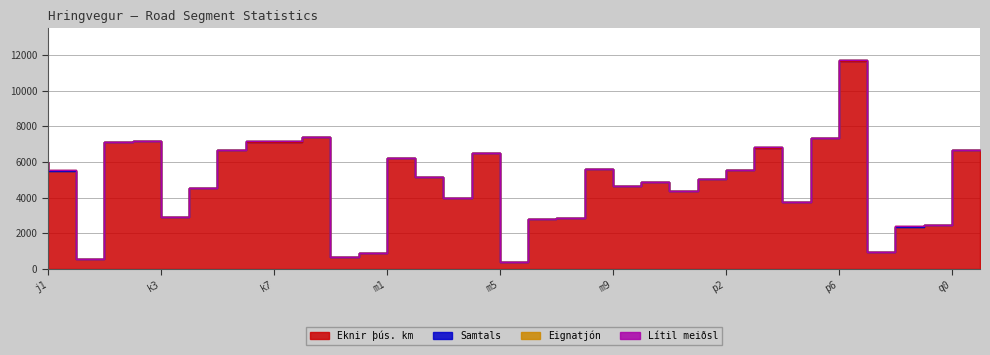

How many values in Eignatjón are above zero?

30